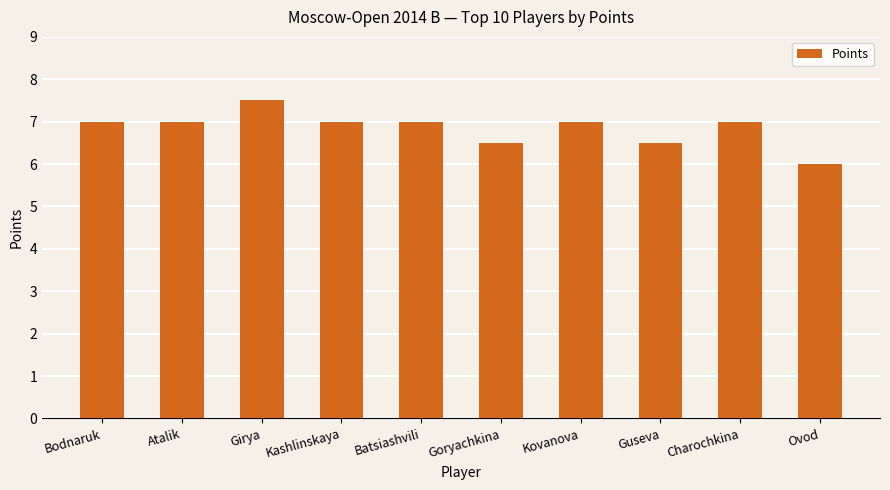

What is the difference between the second highest and minimum values?

1.0